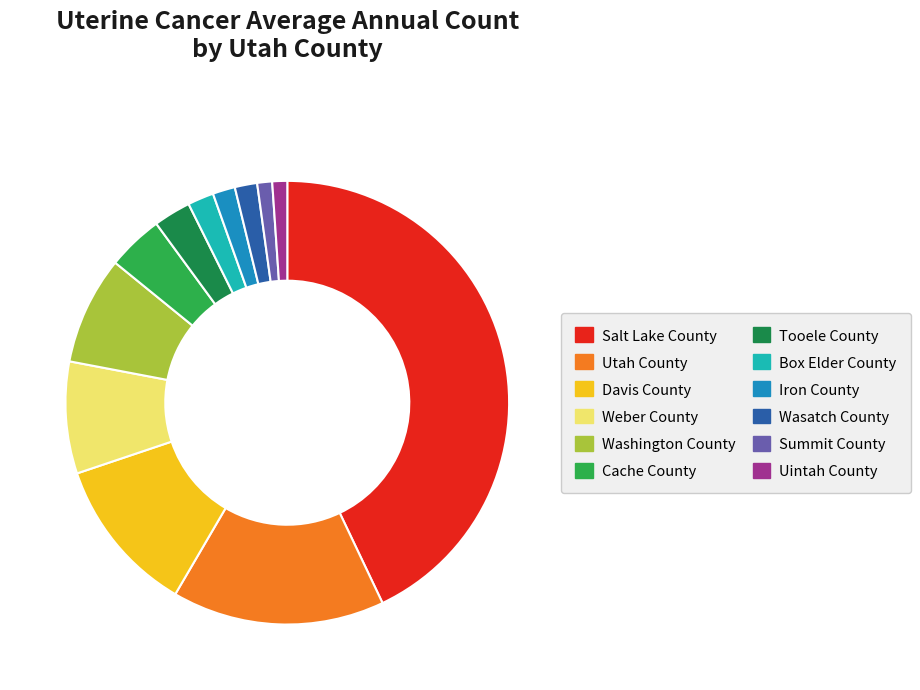

Approximately how many times larger is the value at Salt Lake County compared to Wasatch County?

26.3